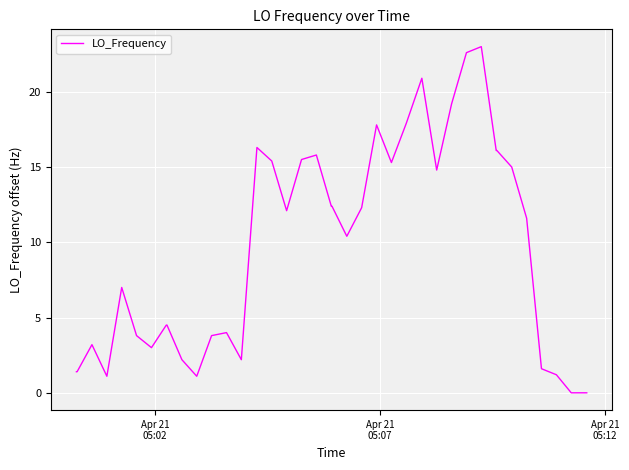

What is the difference between the maximum and minimum values?

23.0